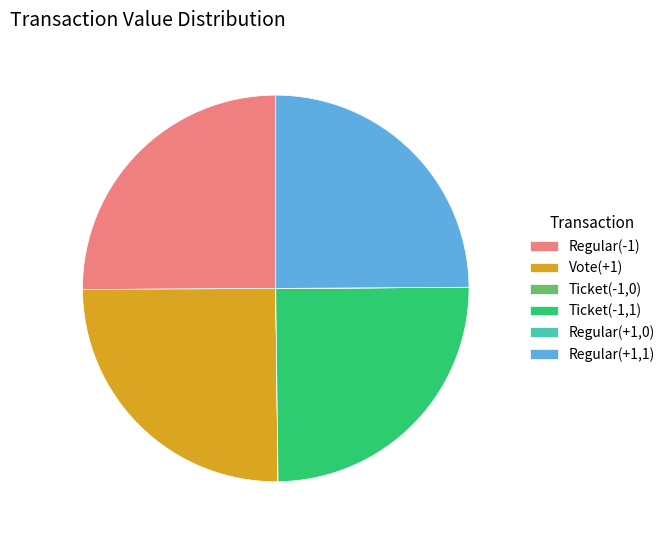

Is it true that Ticket(-1,1) is 36% of the pie?

False